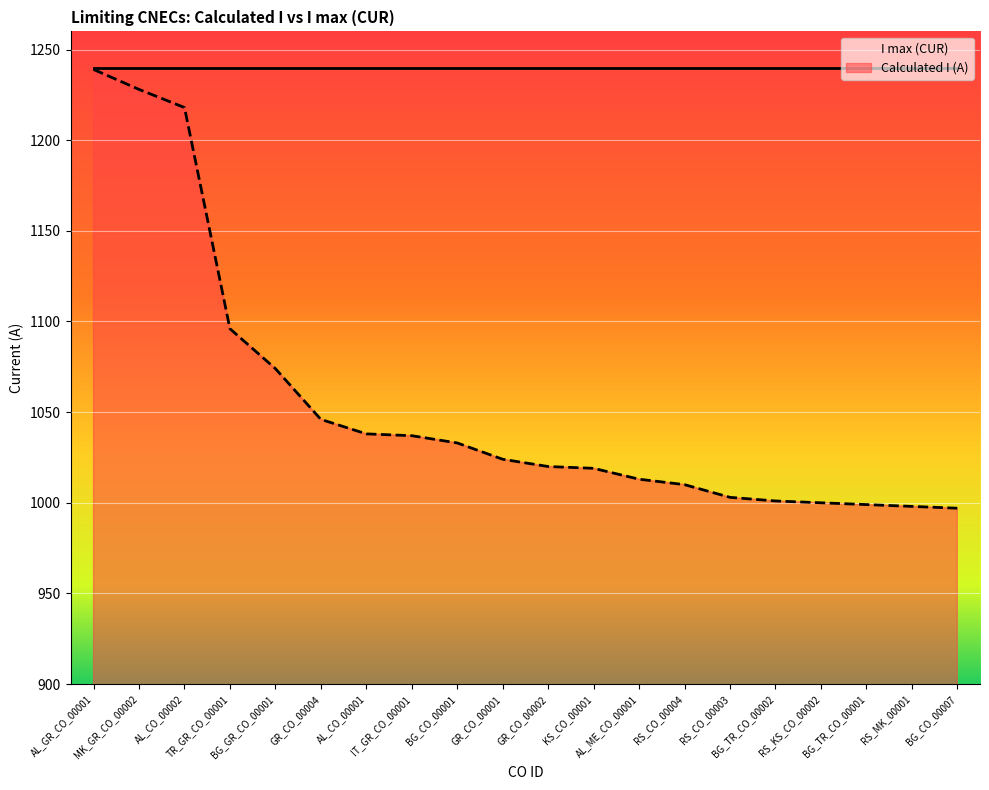

Reading left to right, transcribe all the data shown in this chart.

1239	1228	1218	1096	1074	1046	1038	1037	1033	1024	1020	1019	1013	1010	1003	1001	1000	999	998	997